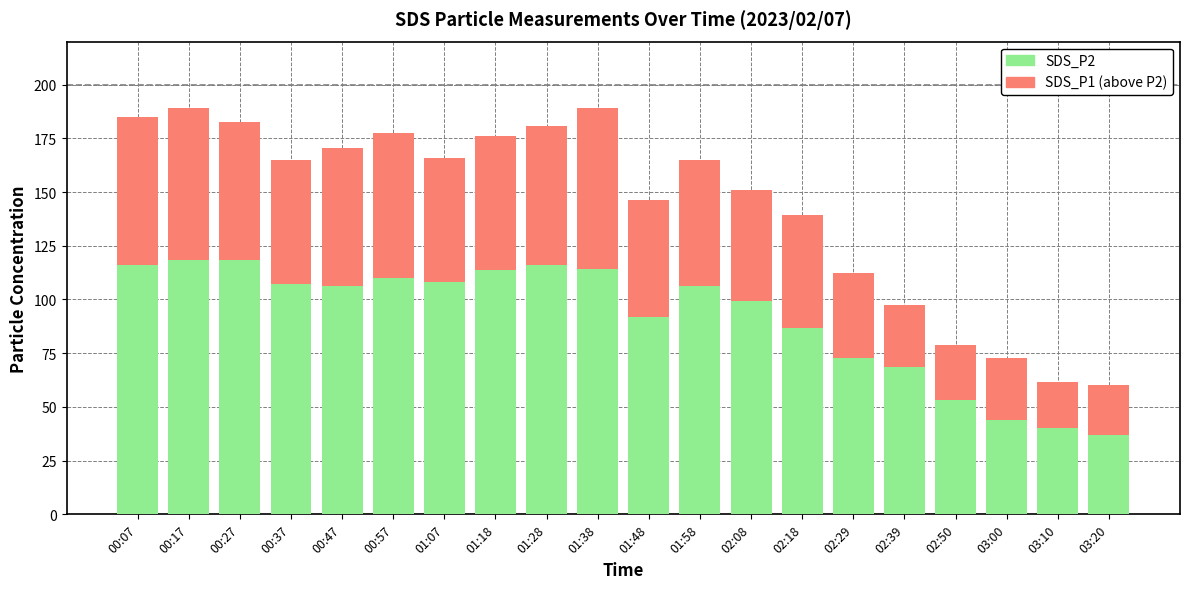

How many bars are there in total?

20